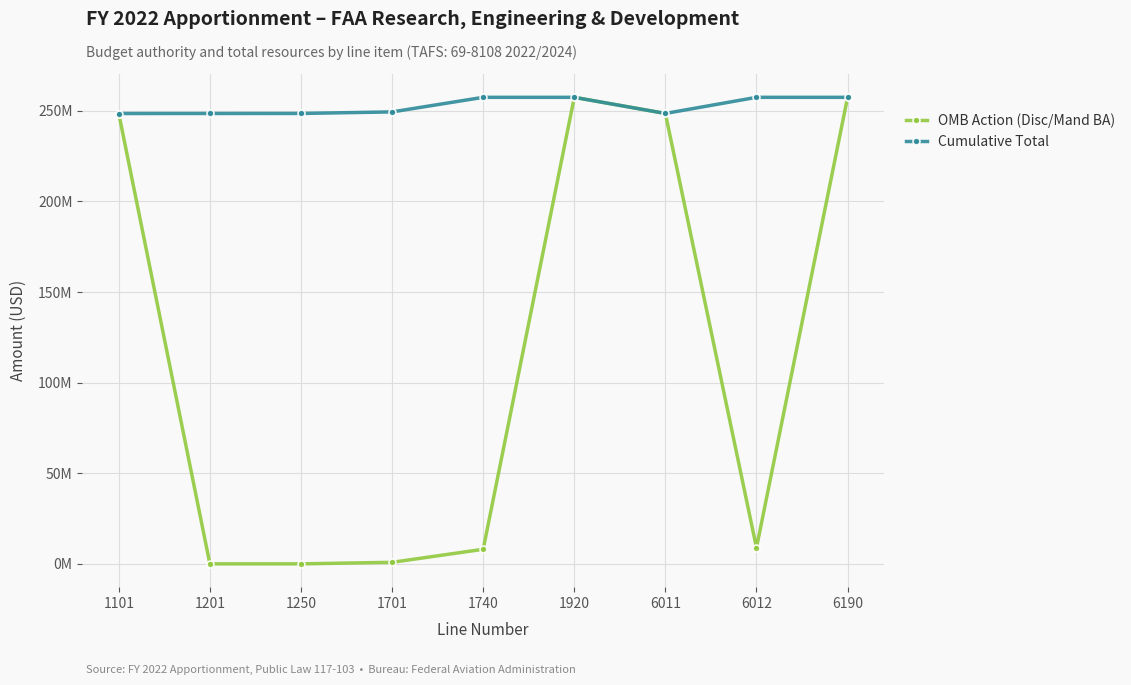

Reading left to right, extract all data points from this chart.

OMB Action (Disc/Mand BA): 248500000	19008	15992	850000	8047000	257432000	248535000	8897000	257432000
Cumulative Total: 248500000	248519008	248535000	249385000	257432000	257432000	248535000	257432000	257432000